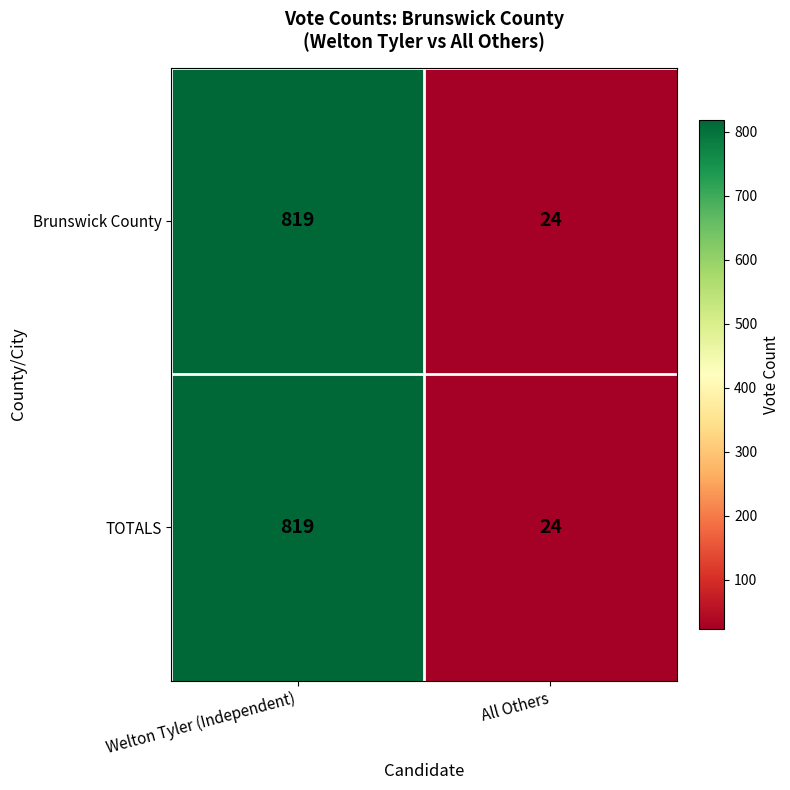

The value of Brunswick County at Welton Tyler (Independent) is 482. True or false?

False